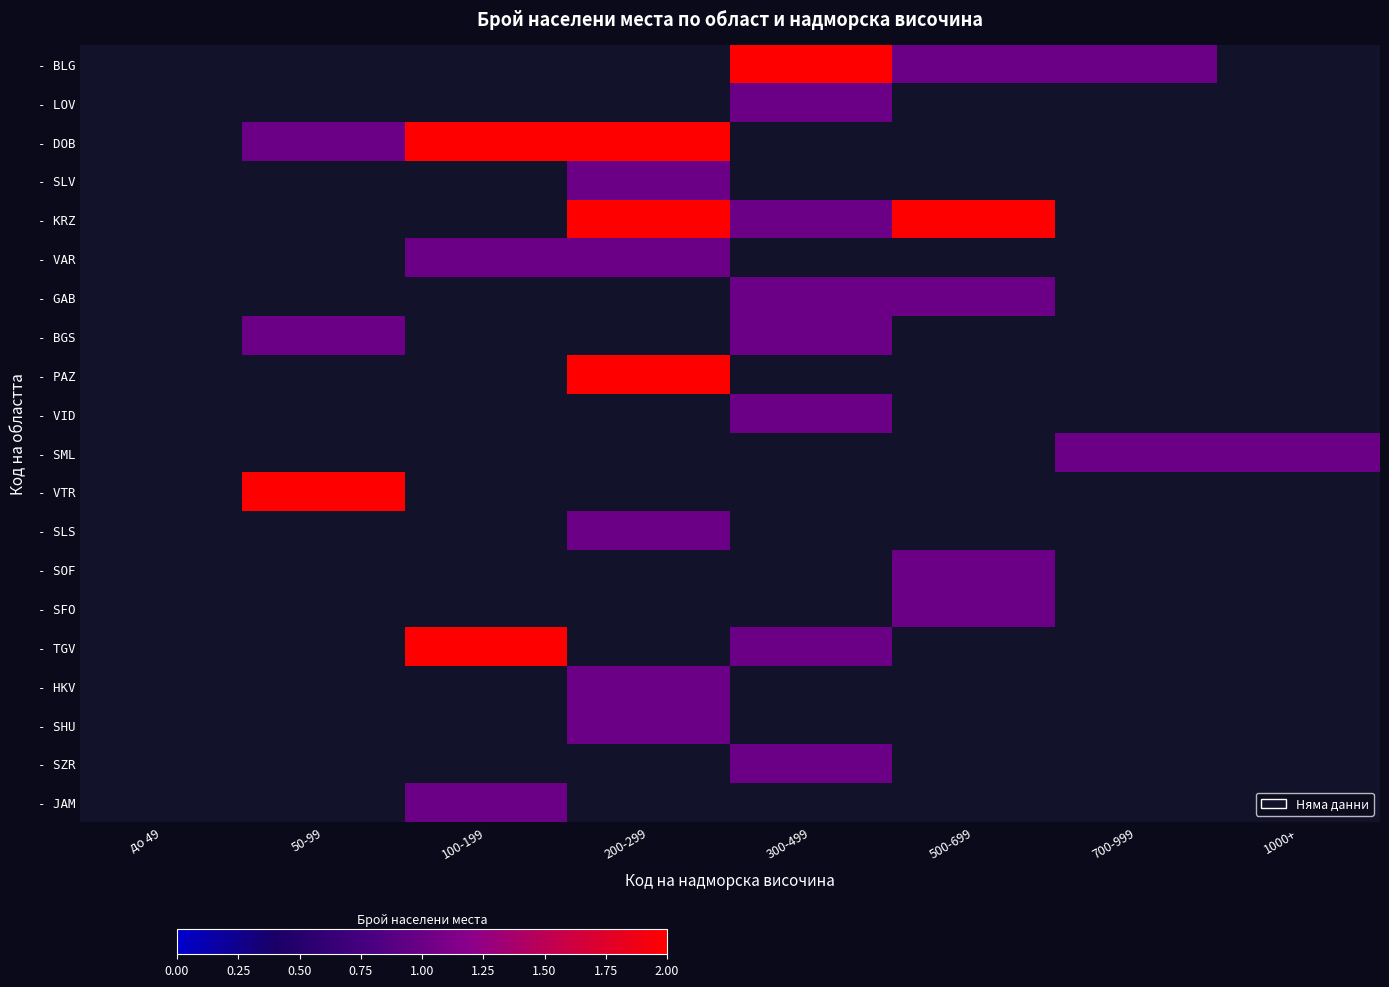

Which has a higher value, 700-999 or 100-199?

700-999